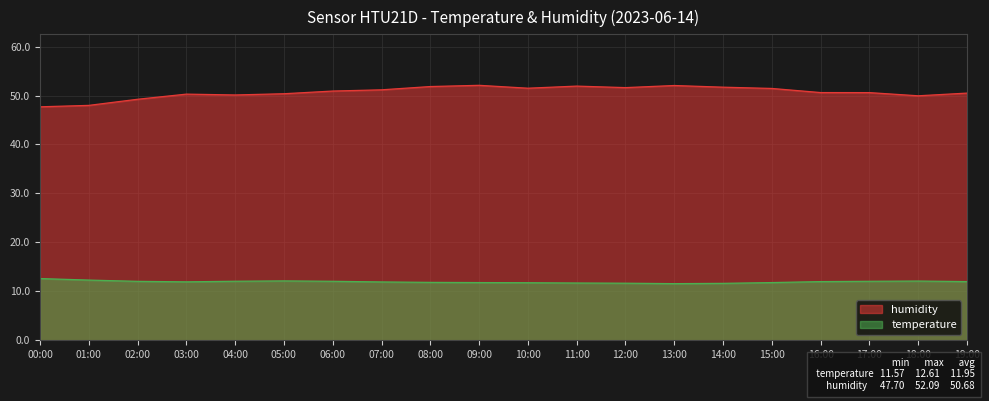

How many interior local valleys does the temperature series have?

2